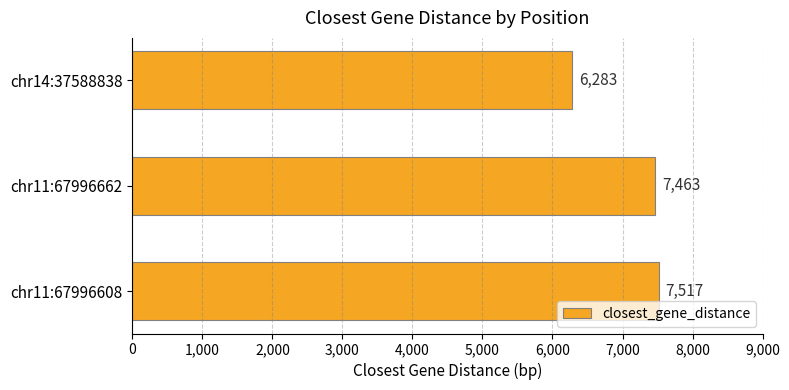

True or false: the data shows 7517 at chr11:67996608.

True